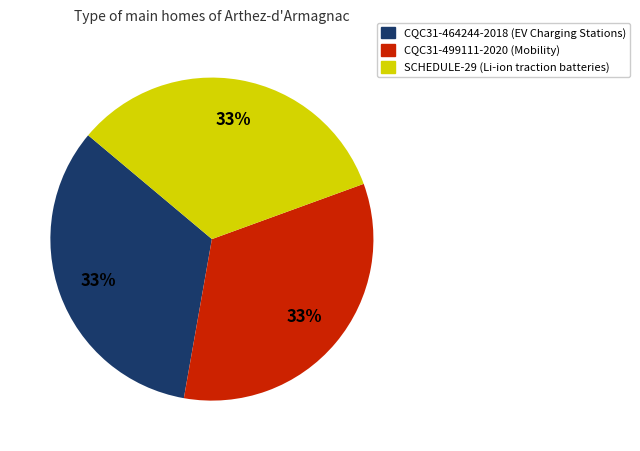

True or false: CQC31-464244-2018 (EV Charging Stations) accounts for 33% of the total.

True